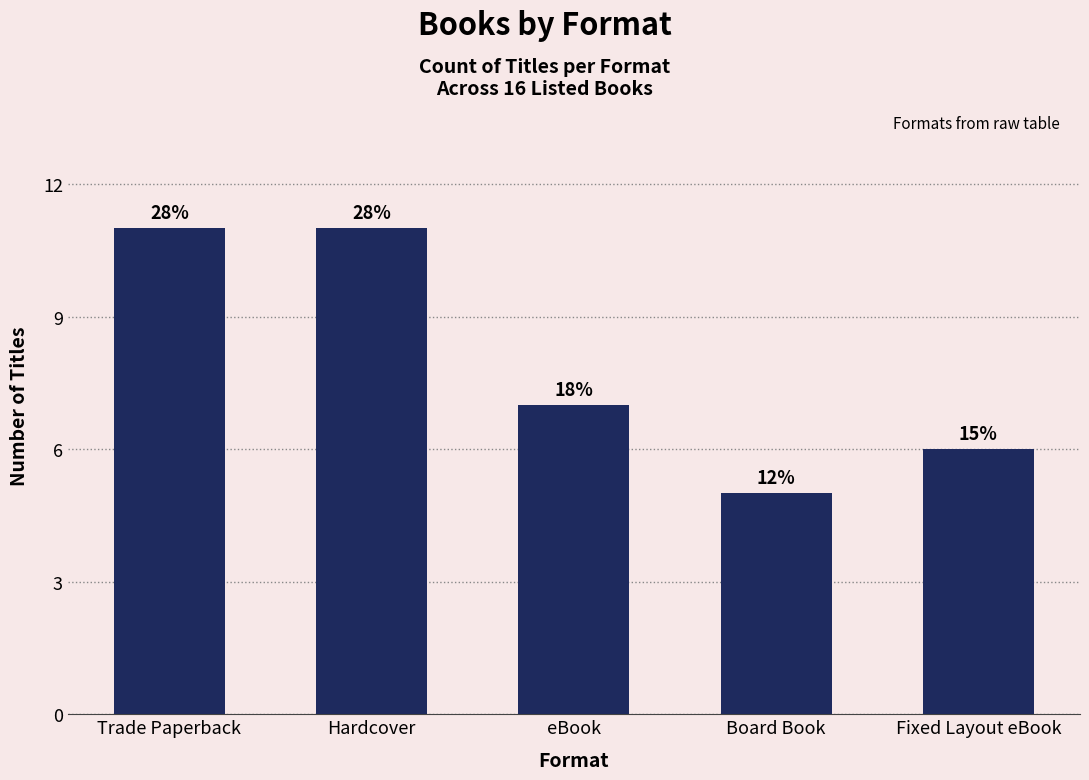

How many bars are there in total?

5